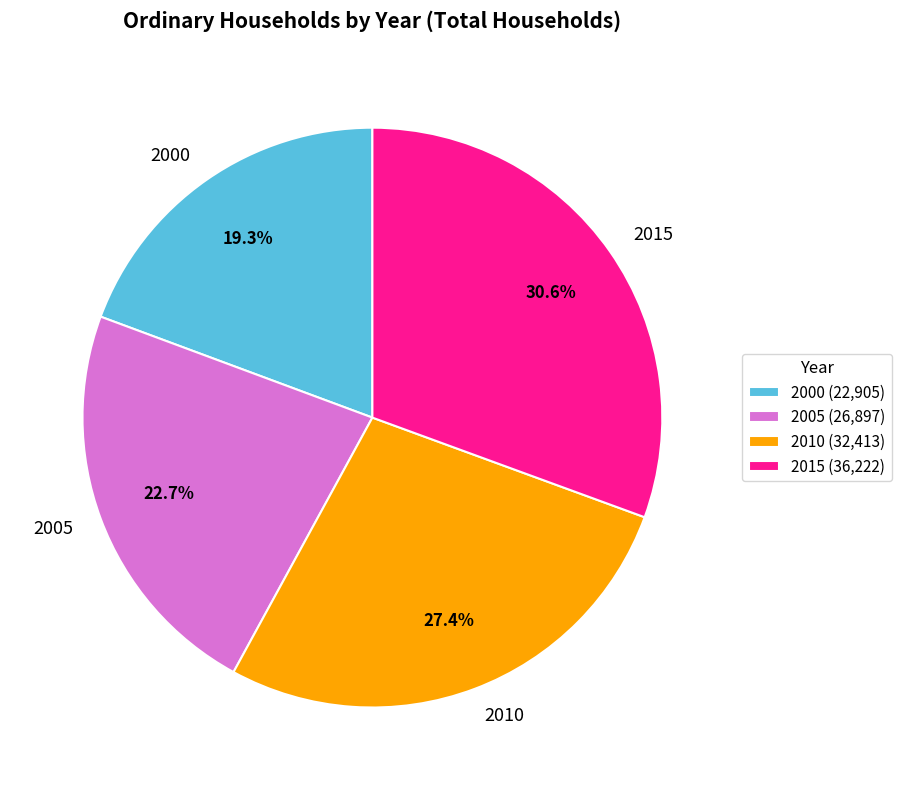

Approximately how many times larger is the value at 2010 compared to 2000?

1.4